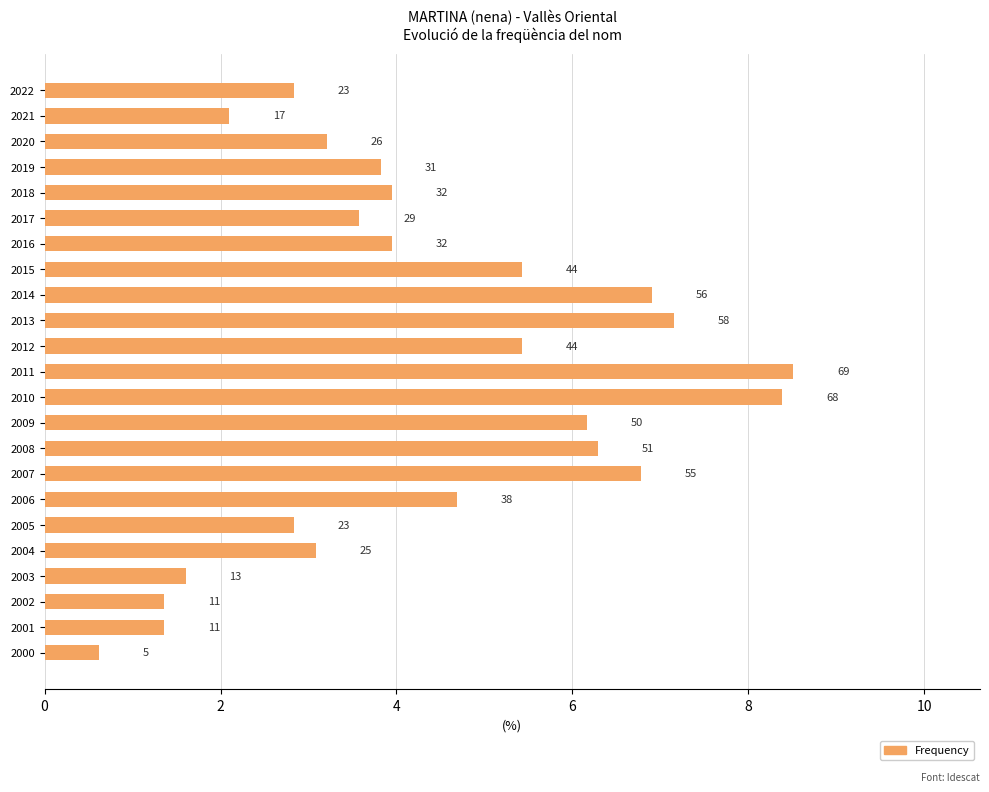

How many bars are there in total?

23